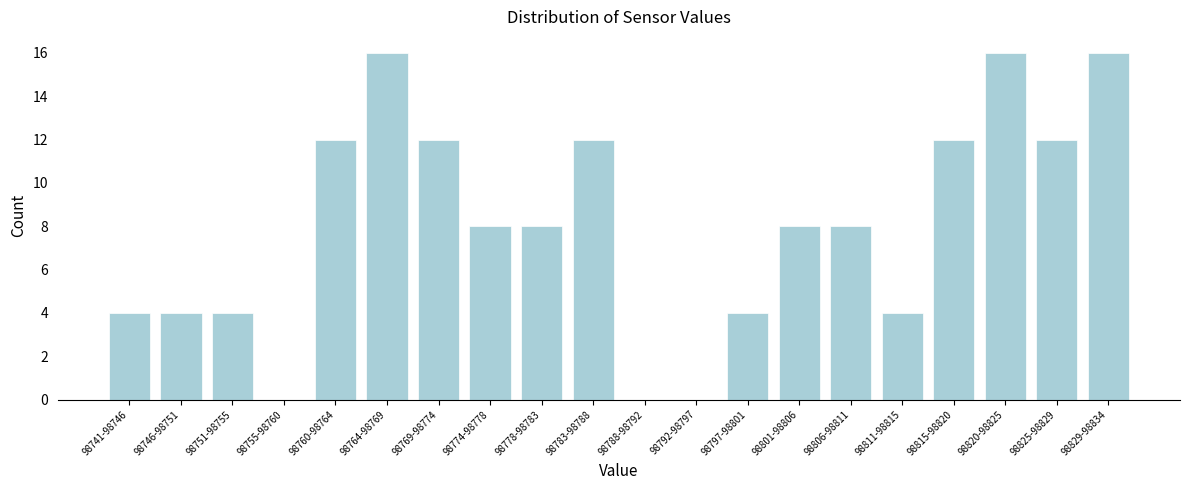

Reading left to right, list all the values displayed in this chart.

98741-98746=4	98746-98751=4	98751-98755=4	98755-98760=0	98760-98764=12	98764-98769=16	98769-98774=12	98774-98778=8	98778-98783=8	98783-98788=12	98788-98792=0	98792-98797=0	98797-98801=4	98801-98806=8	98806-98811=8	98811-98815=4	98815-98820=12	98820-98825=16	98825-98829=12	98829-98834=16